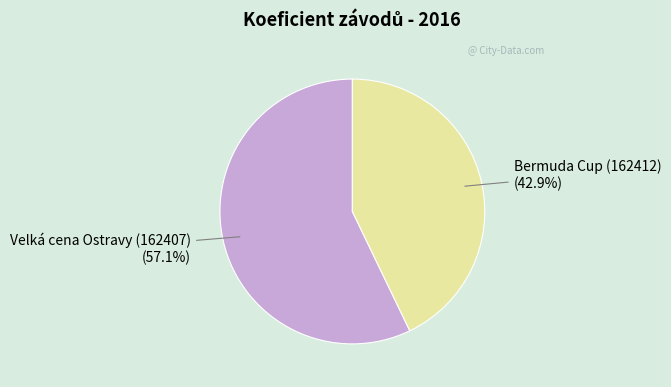

To the nearest percent, what percentage of the pie is Velká cena Ostravy (162407)?

57%